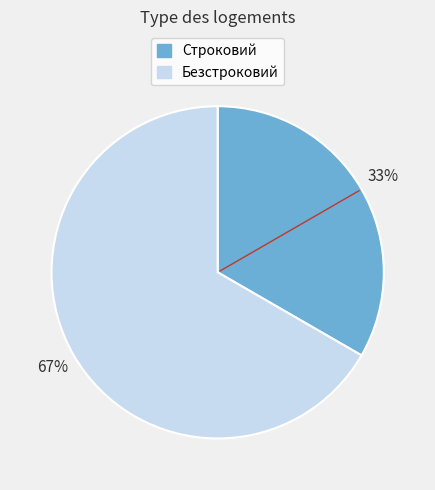

Is it true that Безстроковий is 67% of the pie?

True